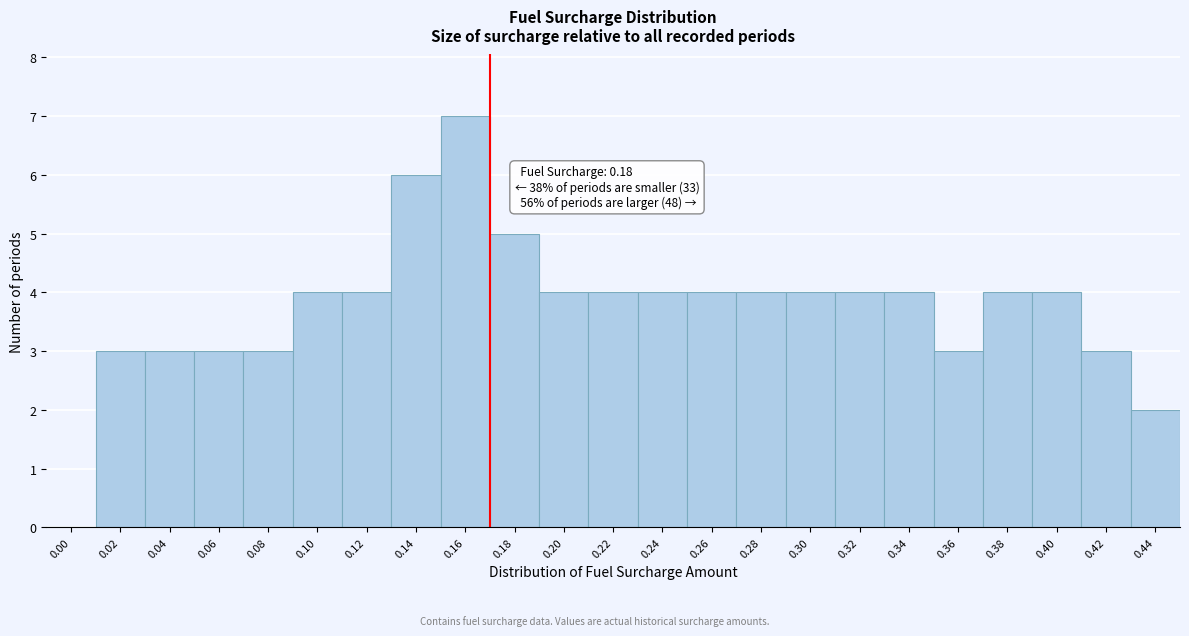

Reading left to right, extract all data points from this chart.

0.00=0	0.02=3	0.04=3	0.06=3	0.08=3	0.10=4	0.12=4	0.14=6	0.16=7	0.18=5	0.20=4	0.22=4	0.24=4	0.26=4	0.28=4	0.30=4	0.32=4	0.34=4	0.36=3	0.38=4	0.40=4	0.42=3	0.44=2